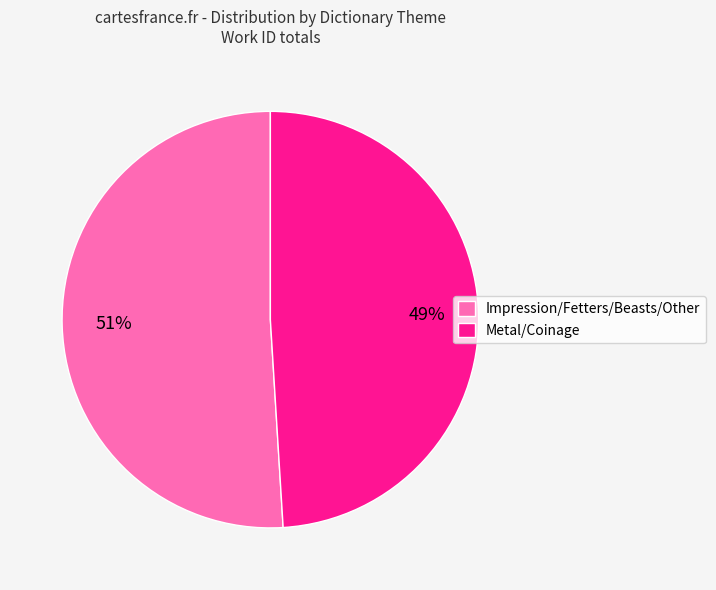

Is the sum of Impression/Fetters/Beasts/Other and Metal/Coinage greater than half?

Yes